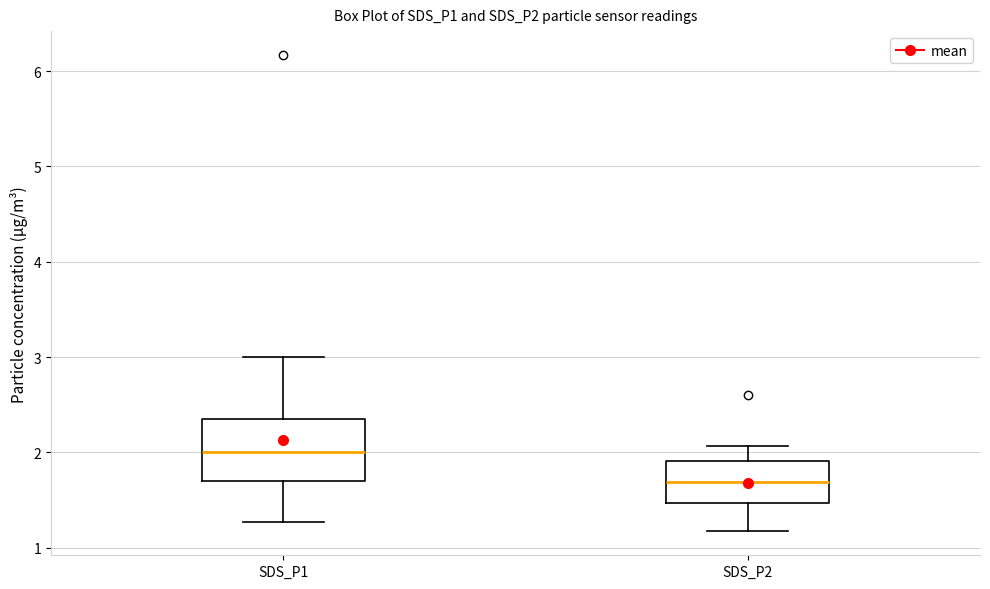

Which box has the lowest median line?

SDS_P2